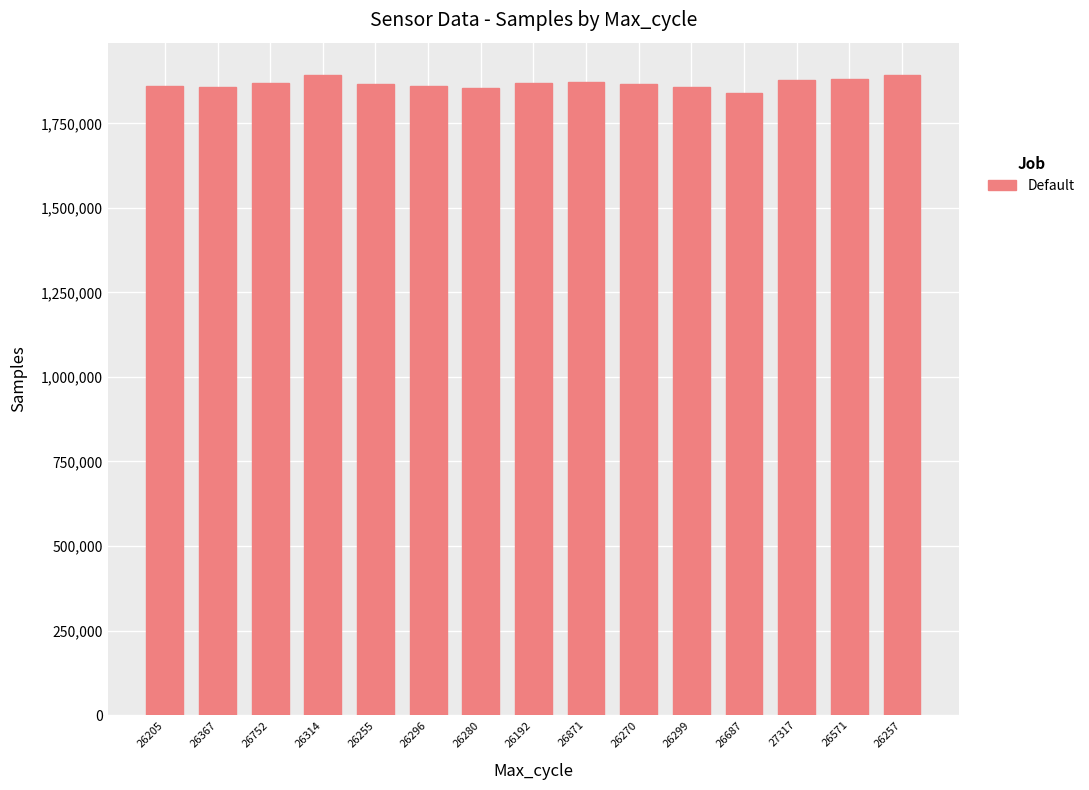

Which has a higher value, 26687 or 27317?

27317